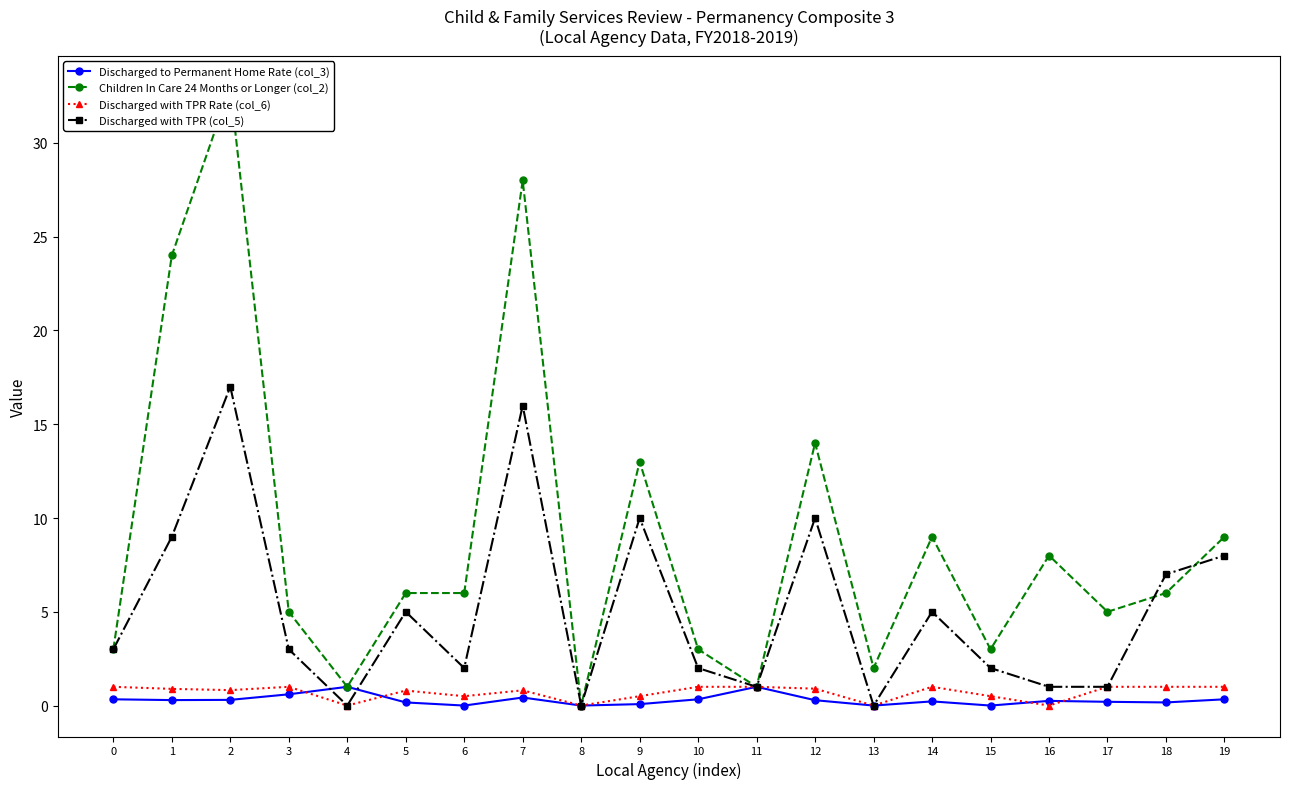

How many series are shown in this chart?

4